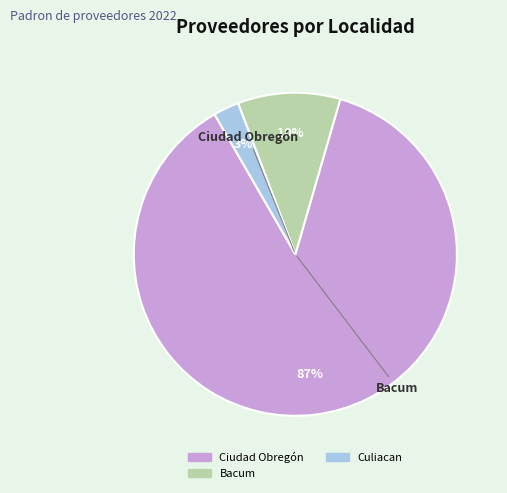

To the nearest percent, what is the average slice percentage?

33%